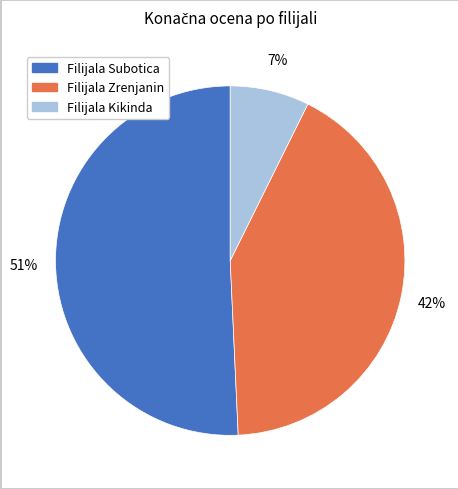

To the nearest percent, what percentage of the pie is Filijala Kikinda?

7%